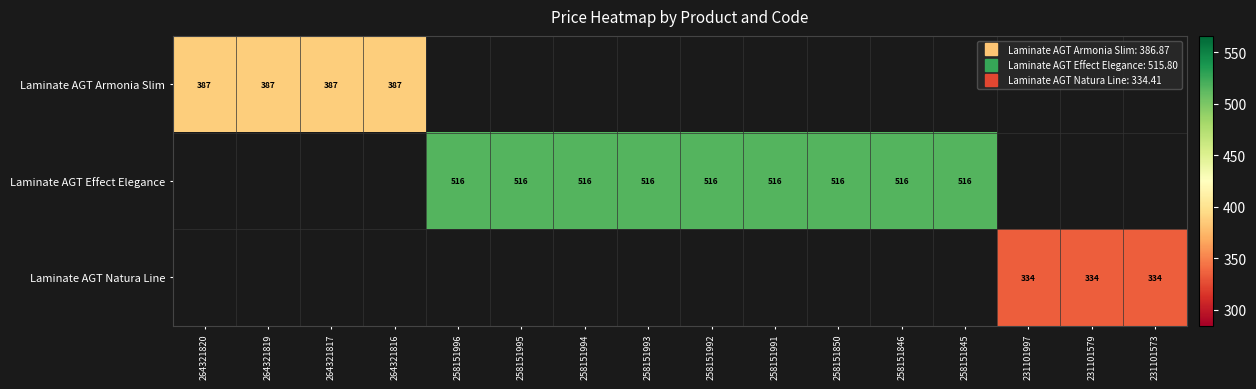

What is the minimum value shown in the chart?

334.4